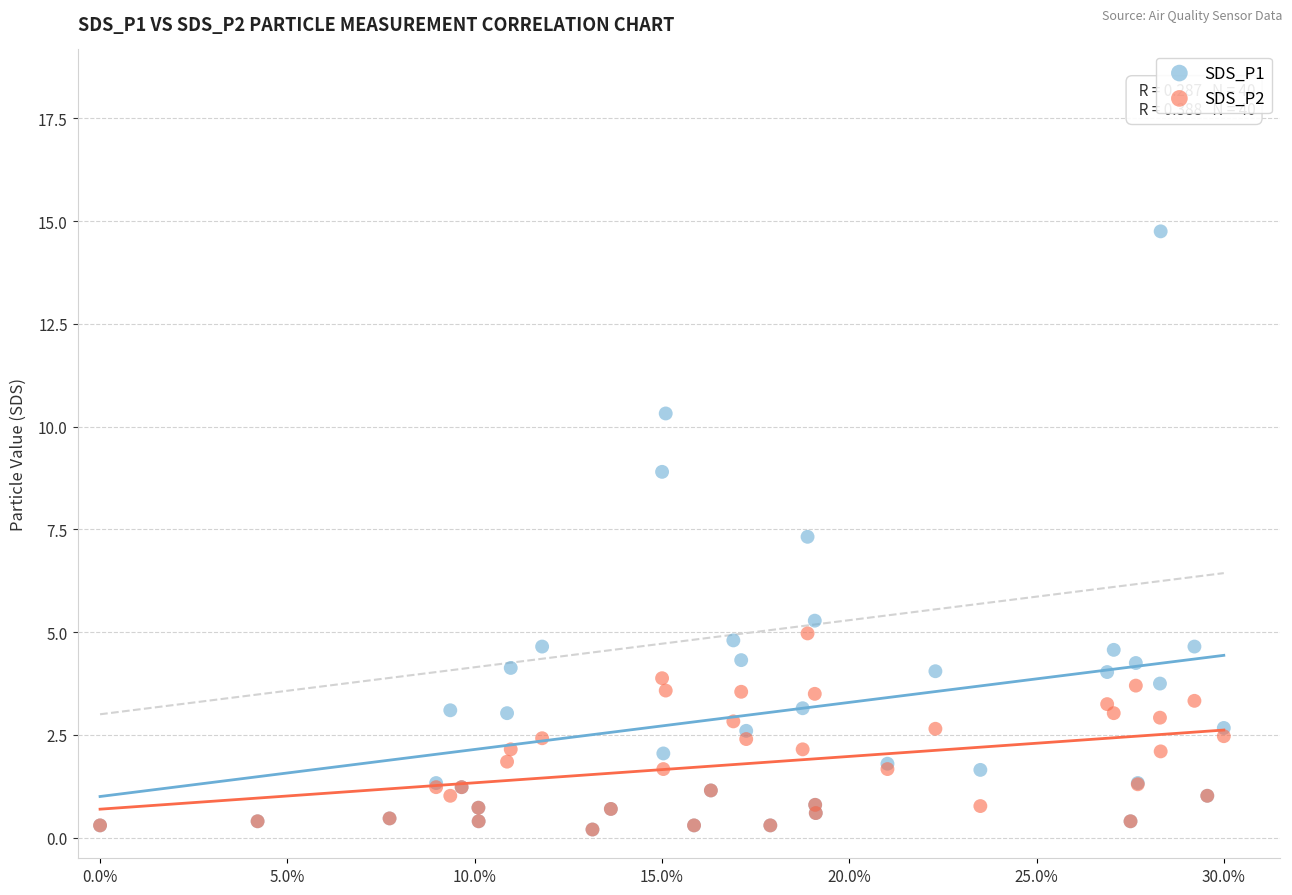

Which series contains the highest Y value?

SDS_P1